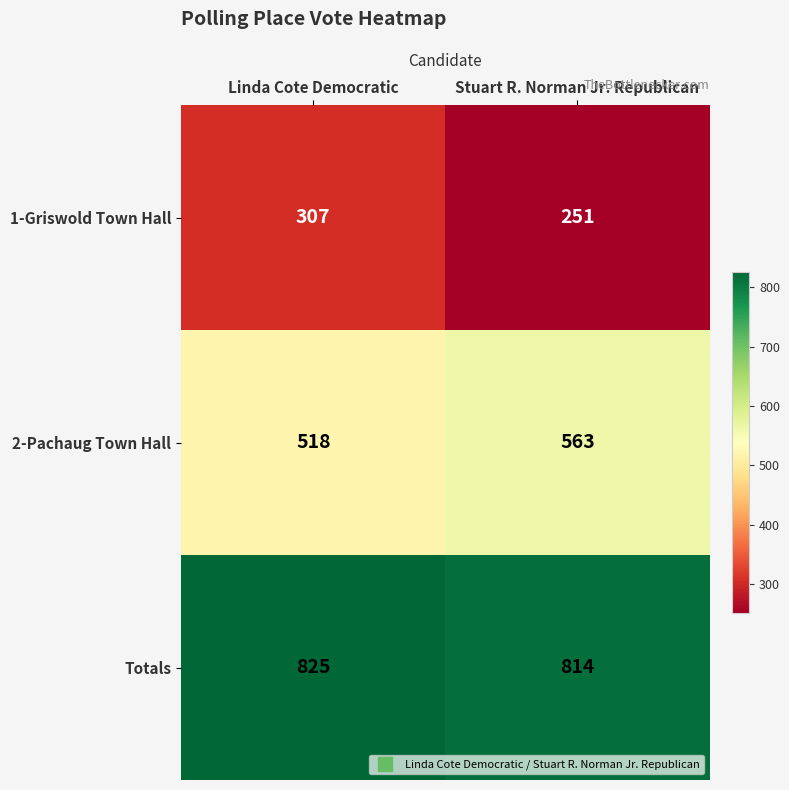

At how many categories does at least one series exceed 598?

2